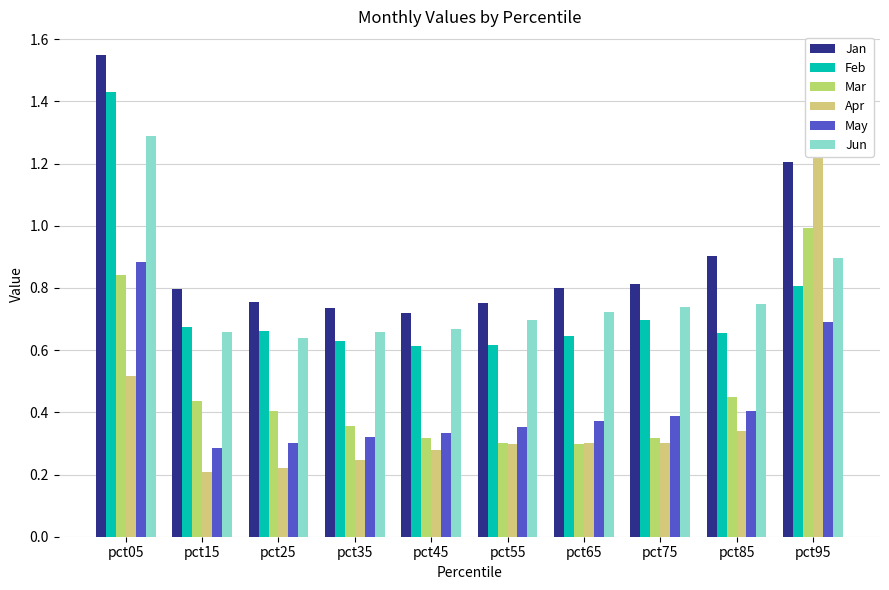

True or false: May has a value of 0.4 at pct15.

False